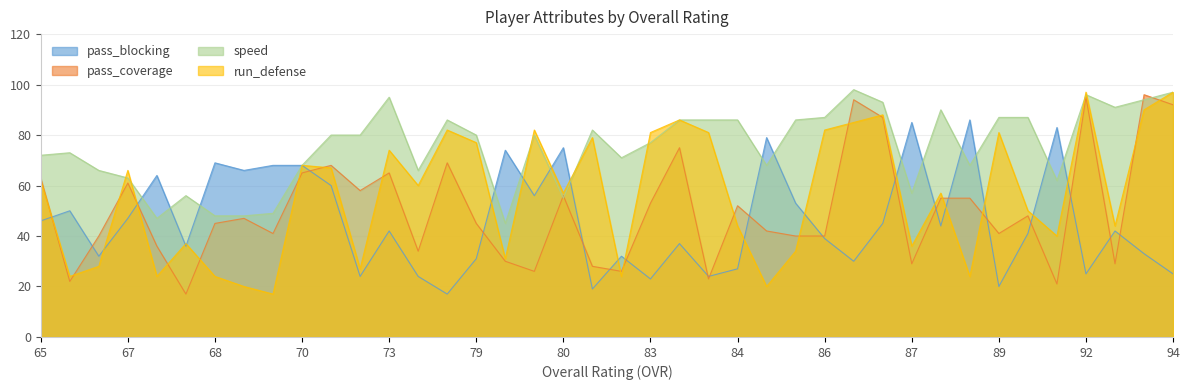

What is the lowest value of the run_defense series?

17